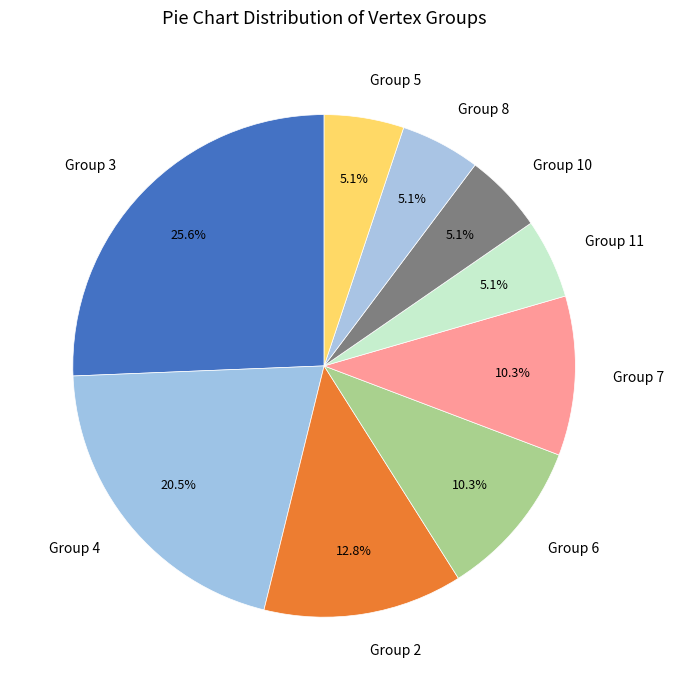

Approximately how many times larger is the value at Group 2 compared to Group 8?

2.5